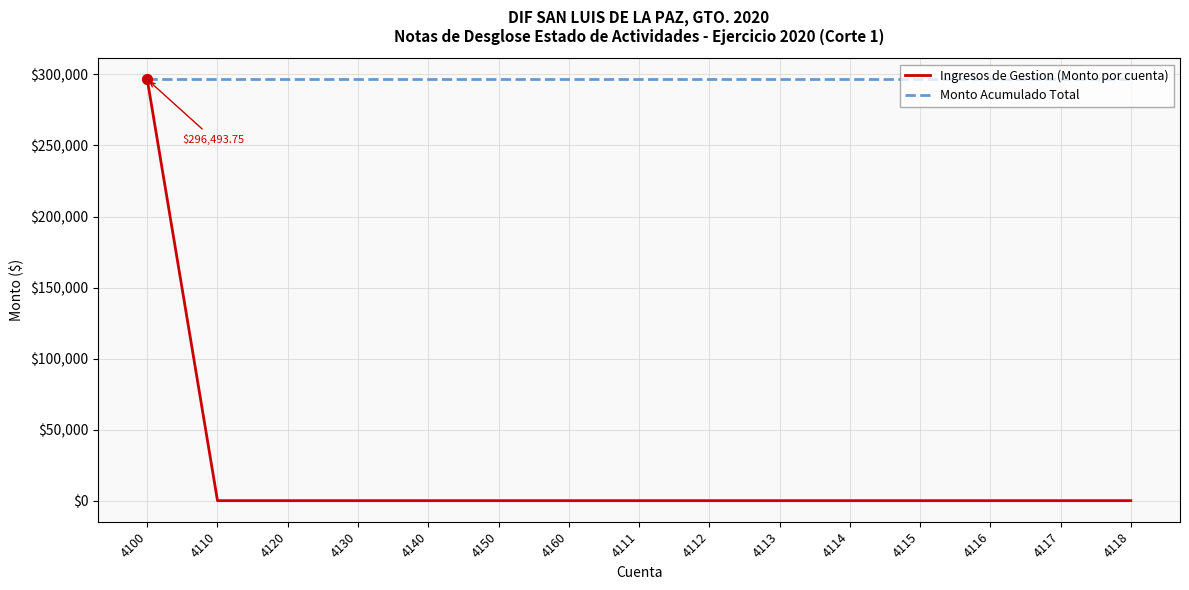

Which series has the widest spread of values?

Ingresos de Gestion (Monto por cuenta)